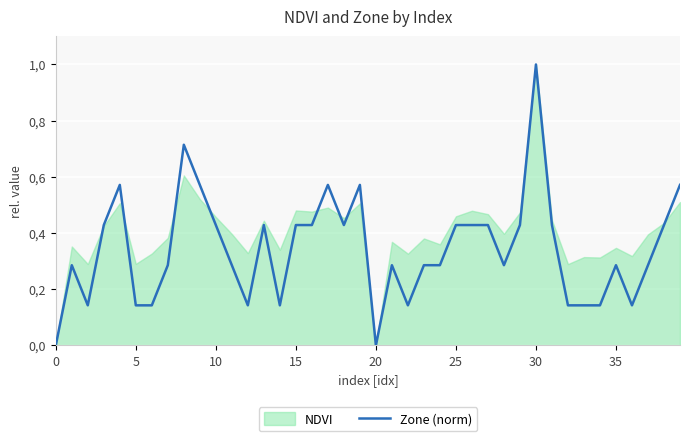

True or false: the data shows 0.1 at 31.

False